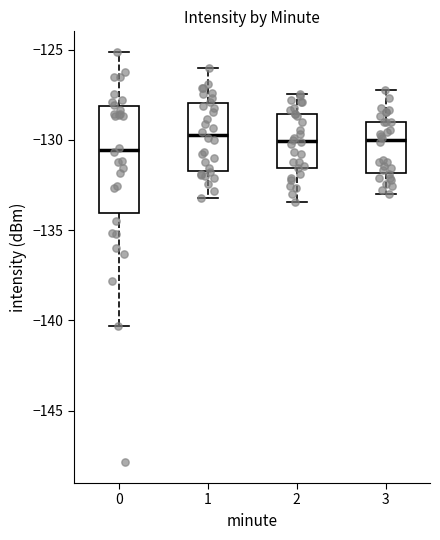

Reading left to right, read every box against the y-axis: the position of its median line, the range the box covers, and the ends of its whiskers. The values are not printed on the chart, so give them approximately, as read against the axis.

0: median -130.5, box -134.0 to -128.0, whiskers -140.5 to -125.0
1: median -129.5, box -131.5 to -128.0, whiskers -133.0 to -126.0
2: median -130.0, box -131.5 to -128.5, whiskers -133.5 to -127.5
3: median -130.0, box -132.0 to -129.0, whiskers -133.0 to -127.0